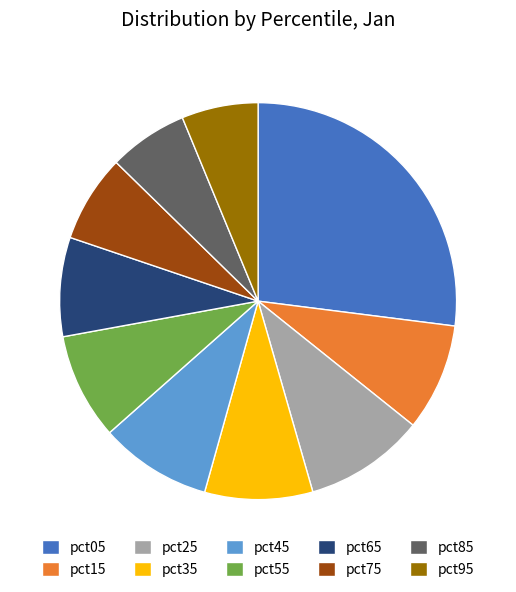

What is the largest slice in the pie chart?

pct05